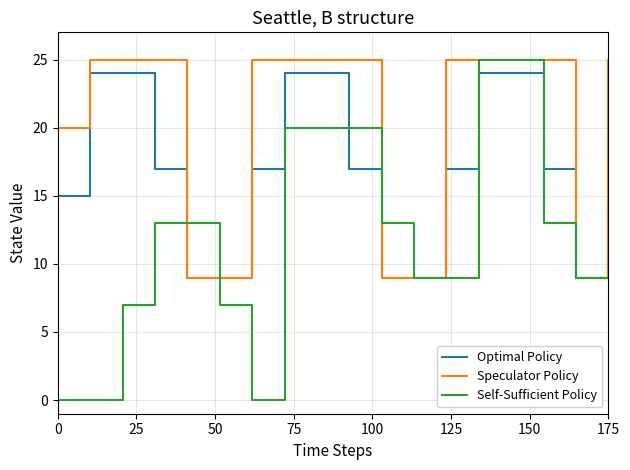

Rank the series by their average value, from lowest to highest.

Self-Sufficient Policy, Optimal Policy, Speculator Policy